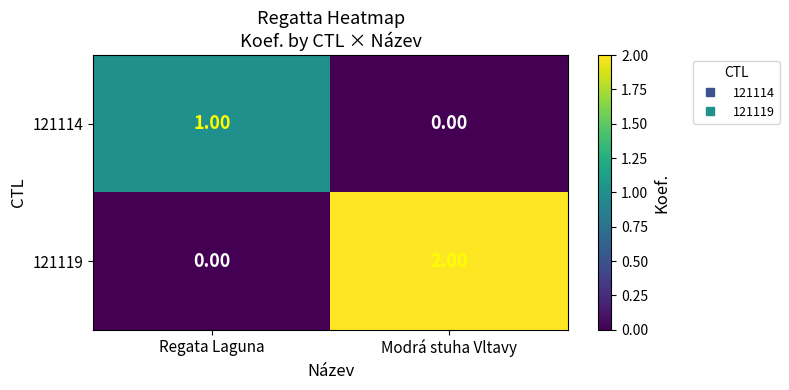

Between Regata Laguna and Modrá stuha Vltavy, which series saw the biggest shift?

121119